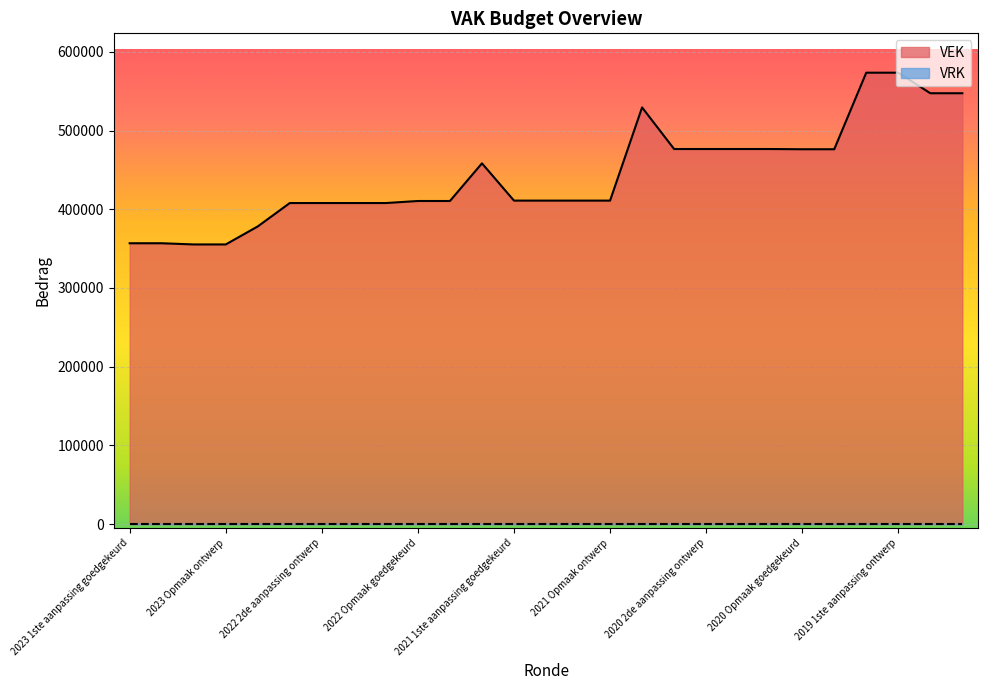

Rank the categories by value from lowest to highest.

2023 Opmaak goedgekeurd, 2023 Opmaak ontwerp, 2023 1ste aanpassing goedgekeurd, 2023 1ste aanpassing ontwerp, 2022 uitvoering, 2022 2de aanpassing goedgekeurd, 2022 2de aanpassing ontwerp, 2022 1ste aanpassing goedgekeurd, 2022 1ste aanpassing ontwerp, 2022 Opmaak goedgekeurd, 2022 Opmaak ontwerp, 2021 1ste aanpassing goedgekeurd, 2021 1ste aanpassing ontwerp, 2021 Opmaak goedgekeurd, 2021 Opmaak ontwerp, 2021 uitvoering, 2020 Opmaak goedgekeurd, 2020 Opmaak ontwerp, 2020 2de aanpassing goedgekeurd, 2020 2de aanpassing ontwerp, 2020 1ste aanpassing goedgekeurd, 2020 1ste aanpassing ontwerp, 2020 uitvoering, 2019 opmaak goedgekeurd, 2019 opmaak ontwerp, 2019 1ste aanpassing goedgekeurd, 2019 1ste aanpassing ontwerp